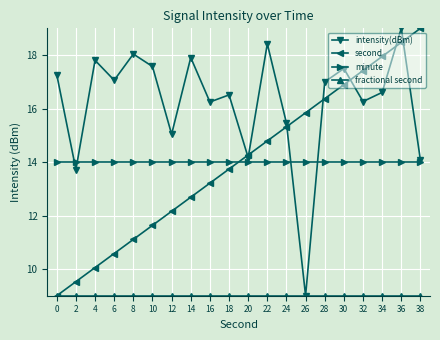

Is this an area chart (filled region under the line)?

No